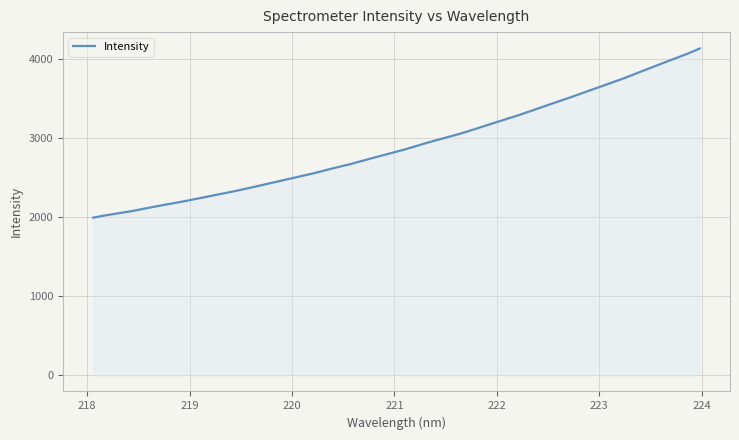

What is the smallest value displayed?

1990.6